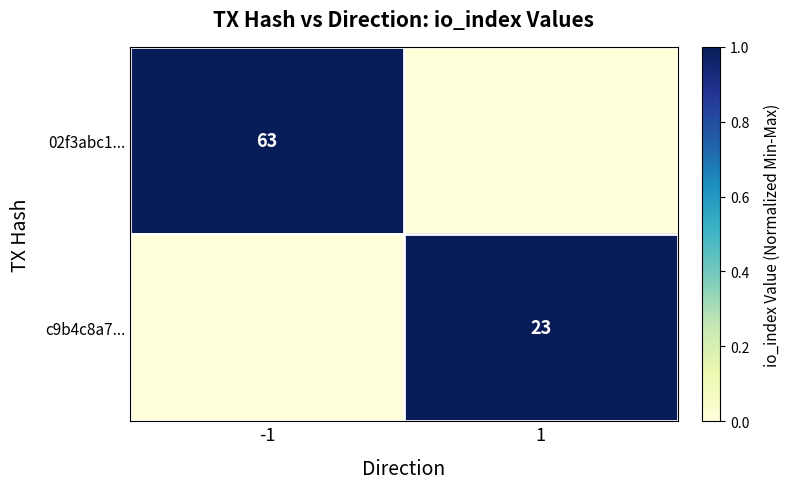

True or false: 02f3abc1... has a value of 63 at -1.

True